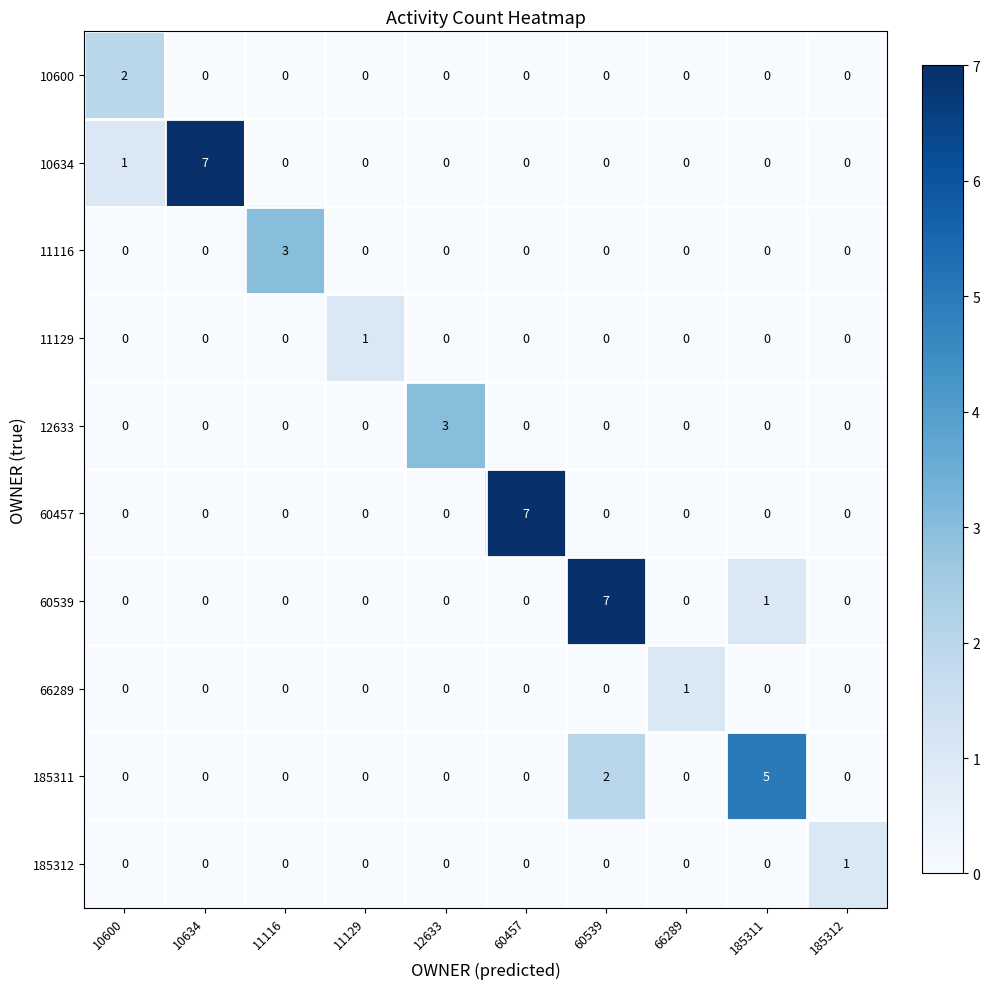

Which series changed the most between 10634 and 12633?

10634